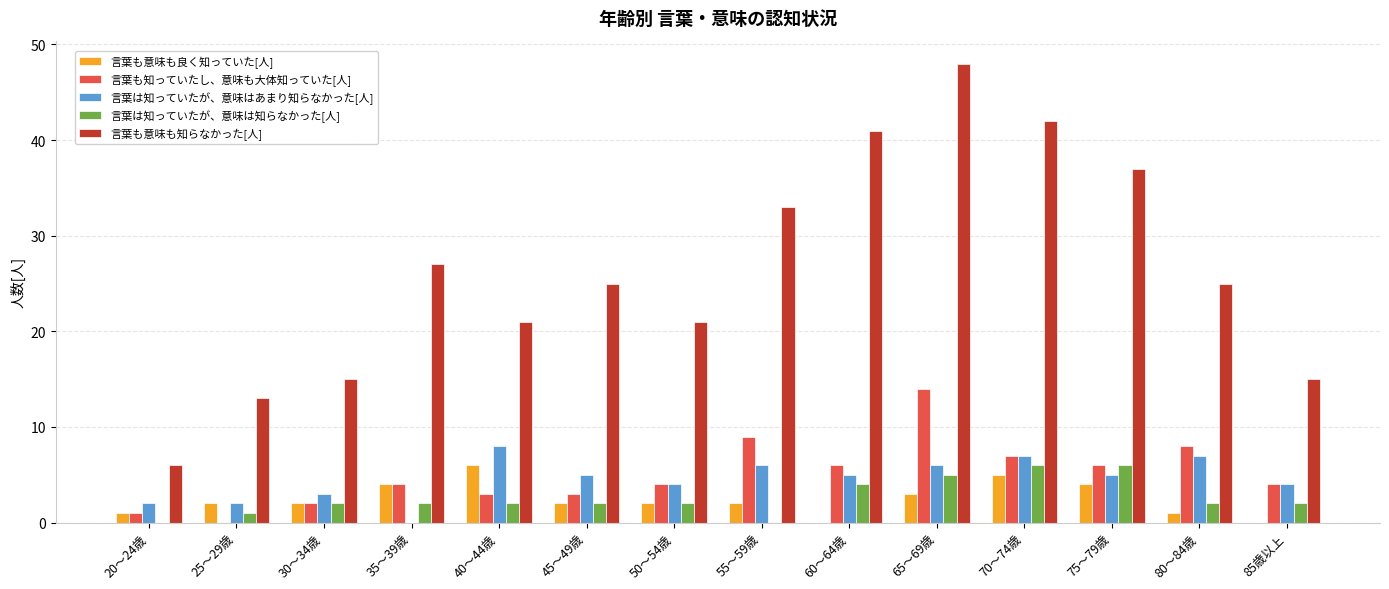

Which category has the highest value in the 言葉も知っていたし、意味も大体知っていた[人] series?

65～69歳